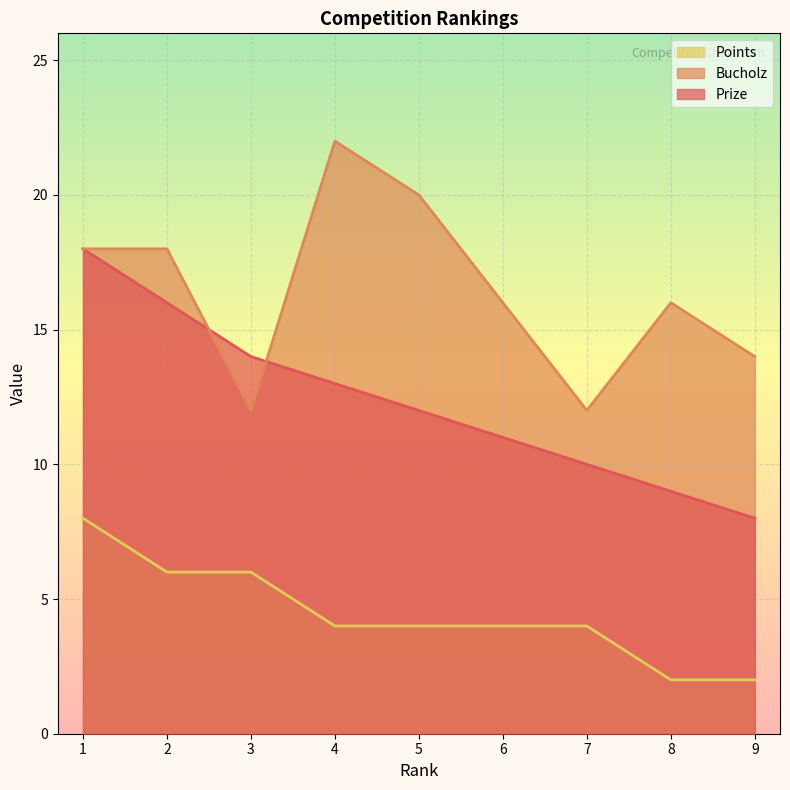

True or false: Points has a value of 1 at 5.

False